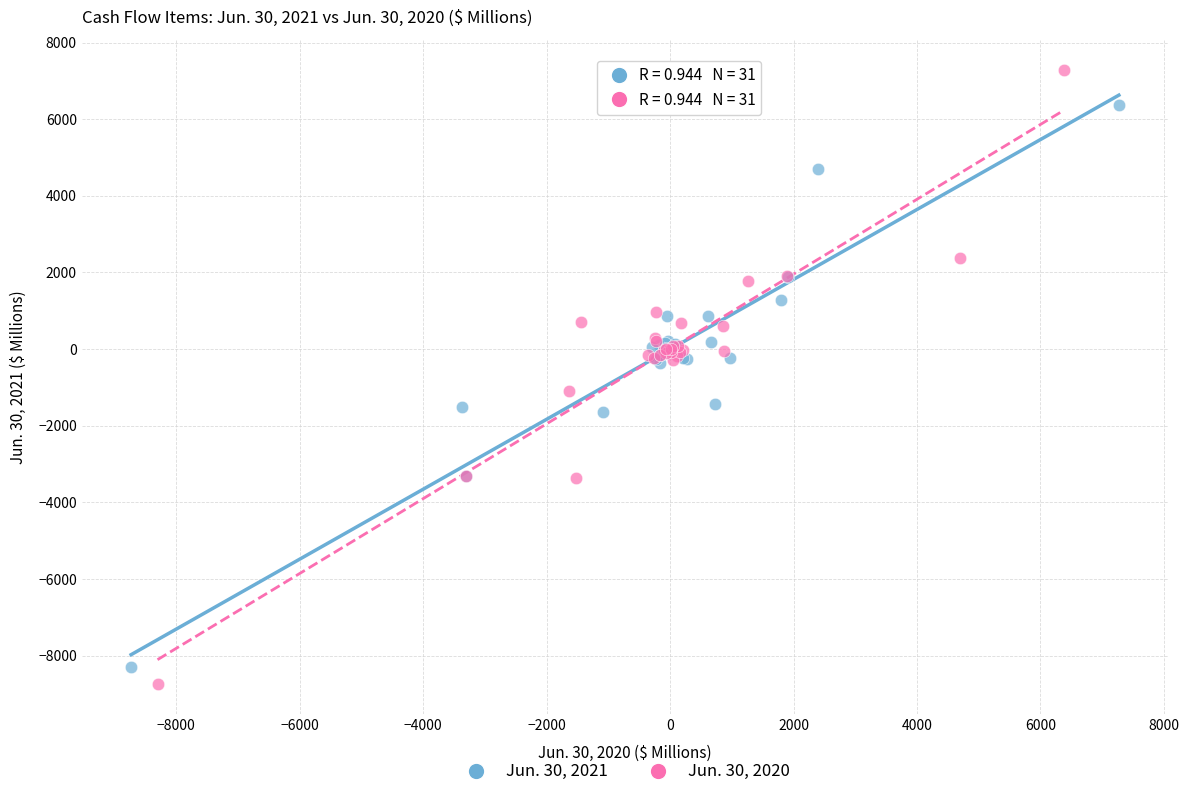

Which series contains the highest Y value?

Jun. 30, 2020